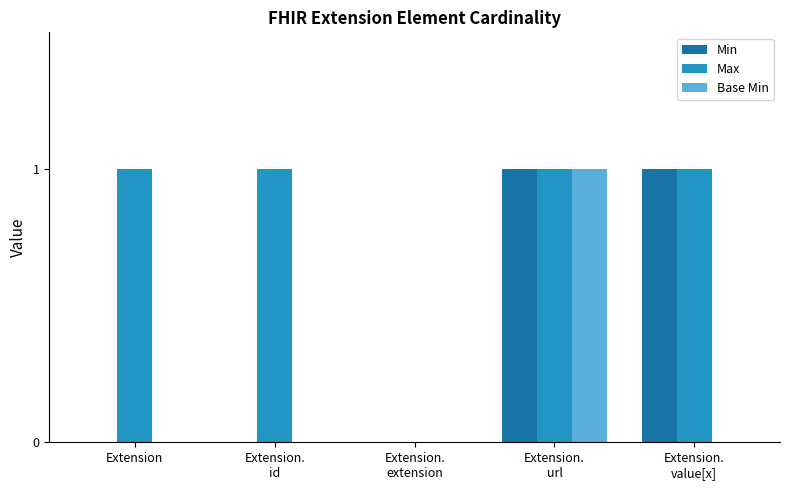

True or false: Base Min has a value of 0 at Extension.

True